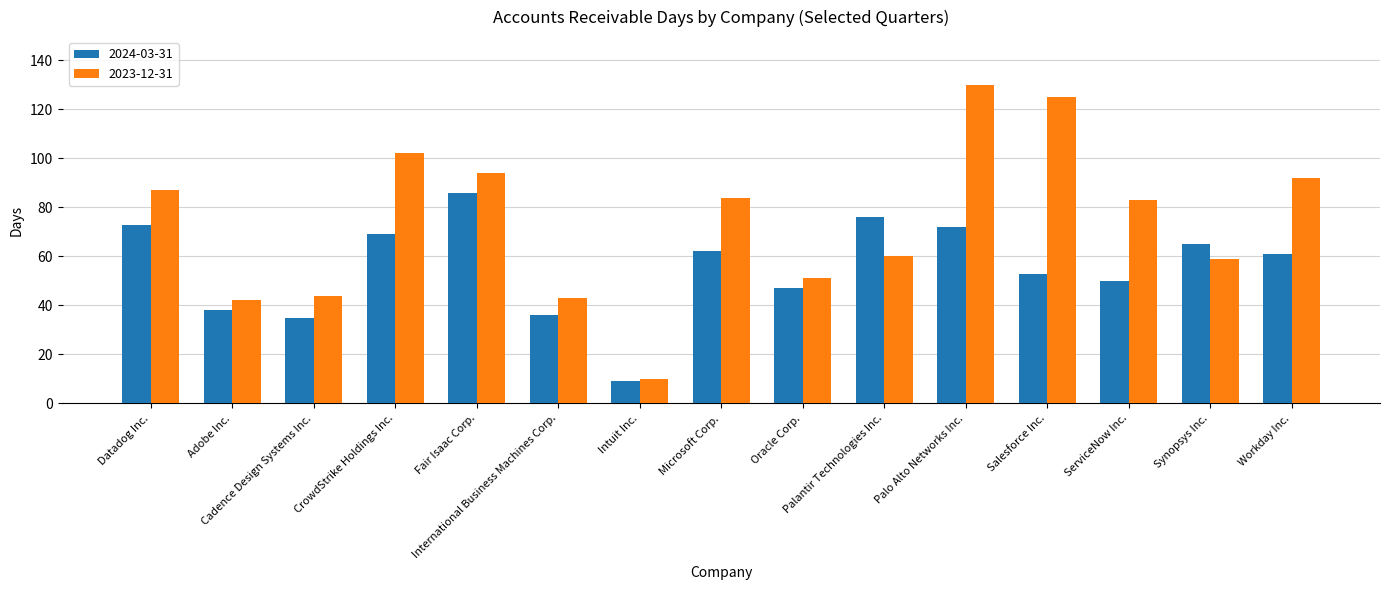

True or false: 2023-12-31 has a value of 66 at Adobe Inc..

False